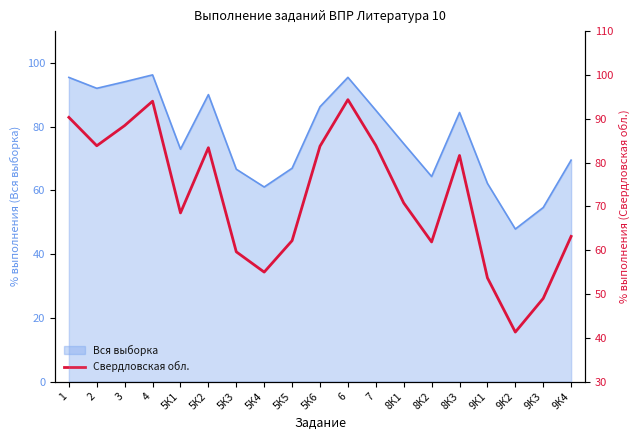

What is the change in value from 5К1 to 5К5?

-6.3